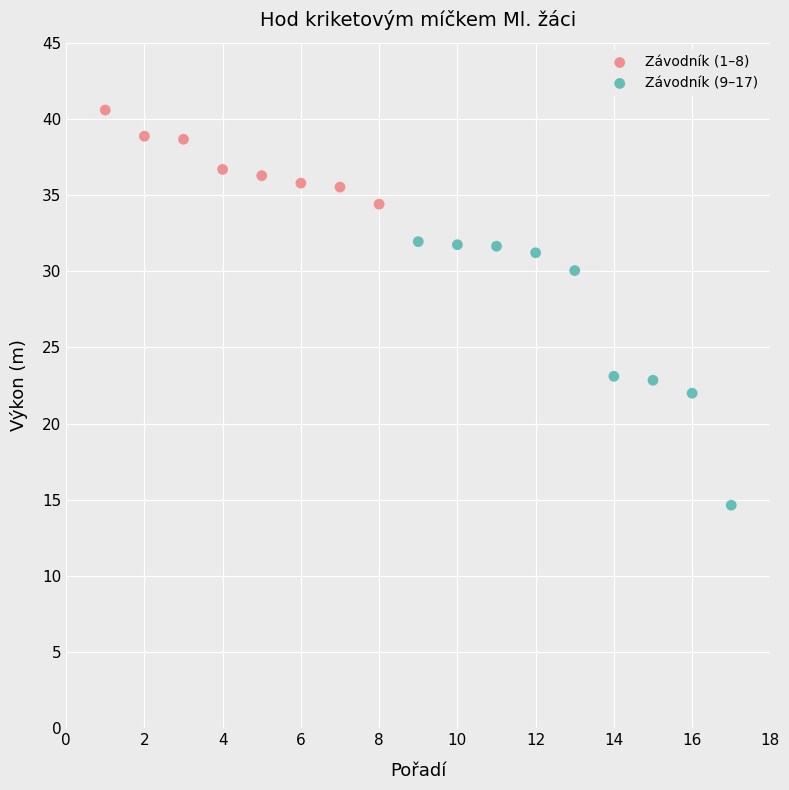

Which series reaches the minimum Y coordinate?

Závodník (9–17)